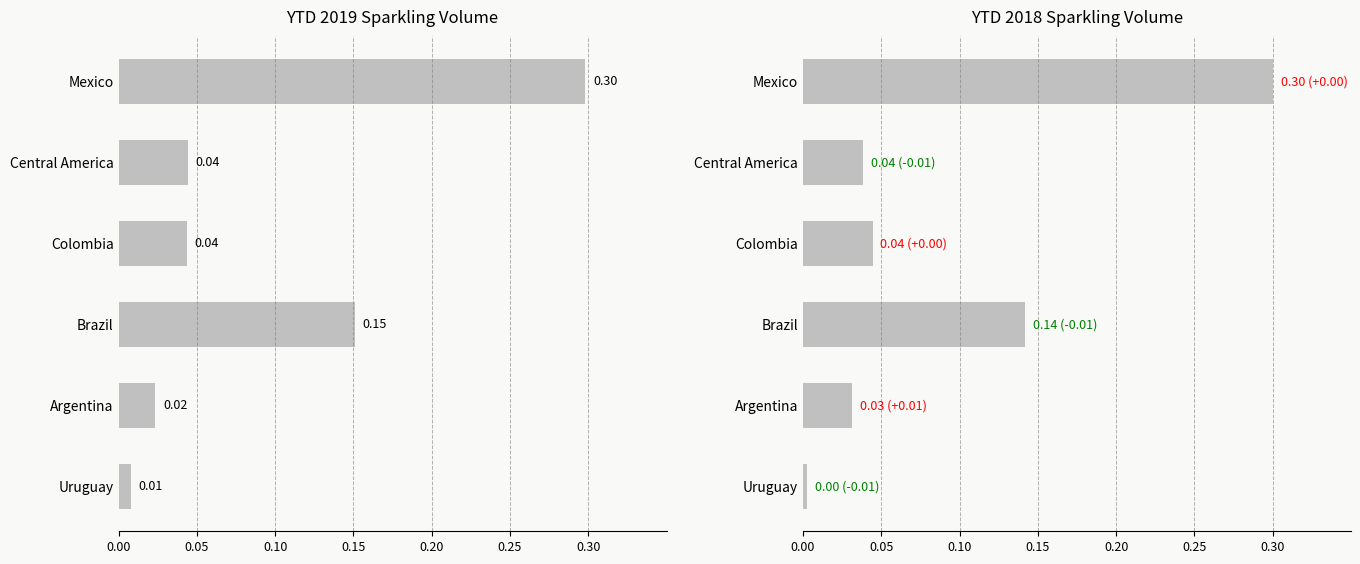

What is the greatest value displayed?

0.3